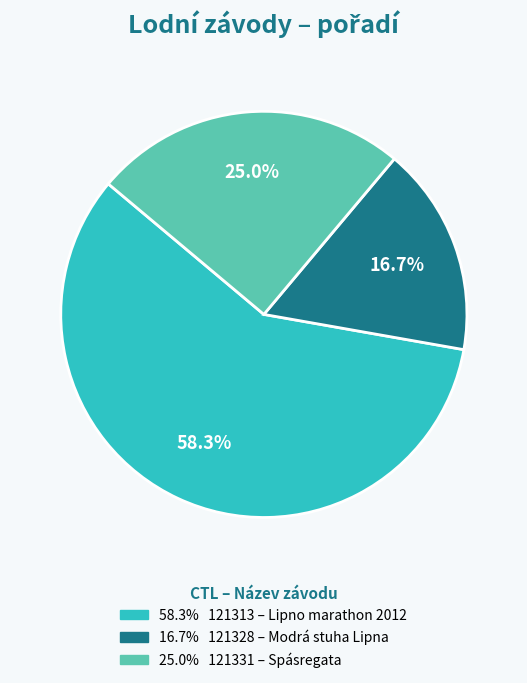

How many segments does this pie chart have?

3